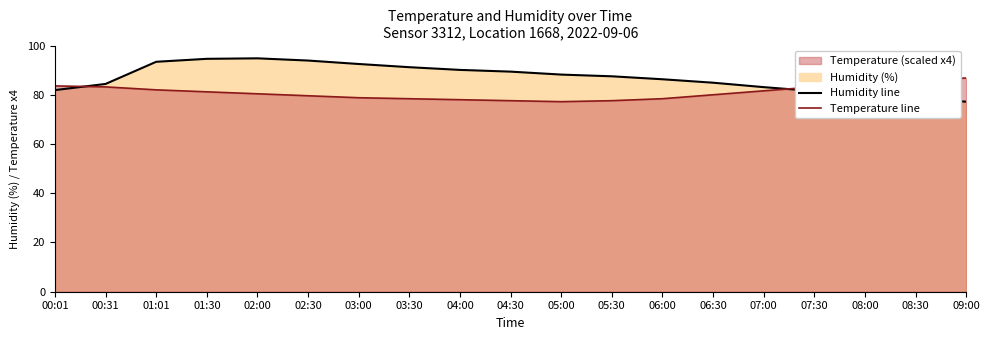

What is the total value across all series at 05:30?

165.1